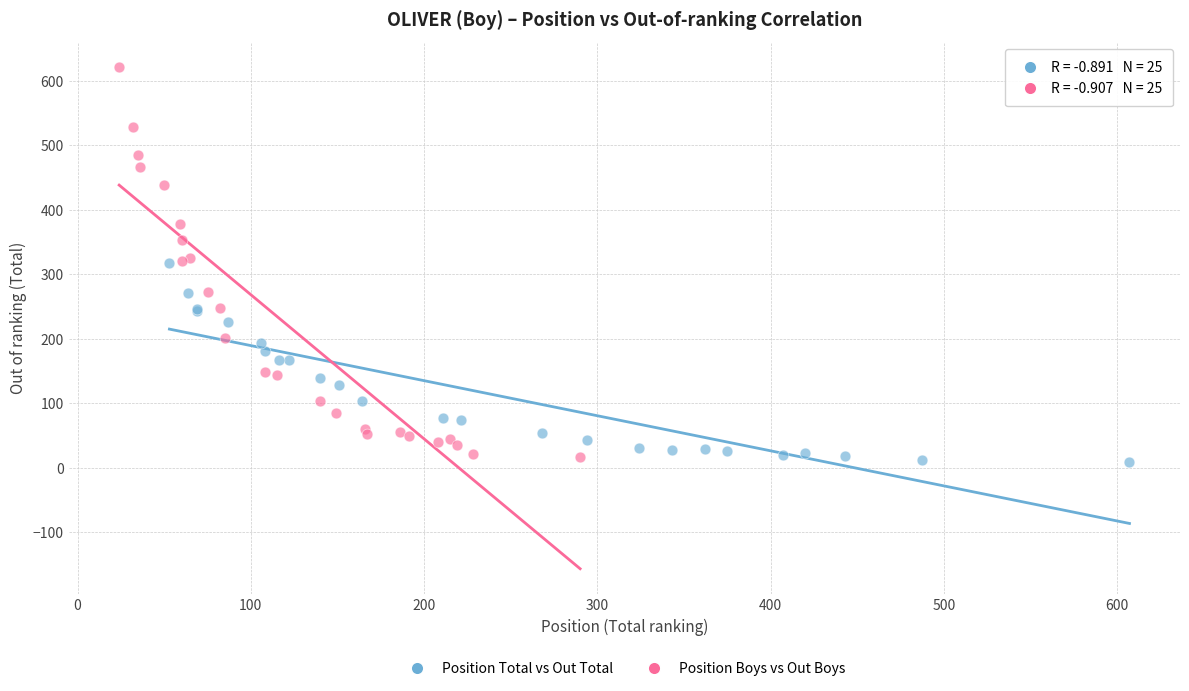

Which series reaches the maximum Y coordinate?

Position Boys vs Out Boys